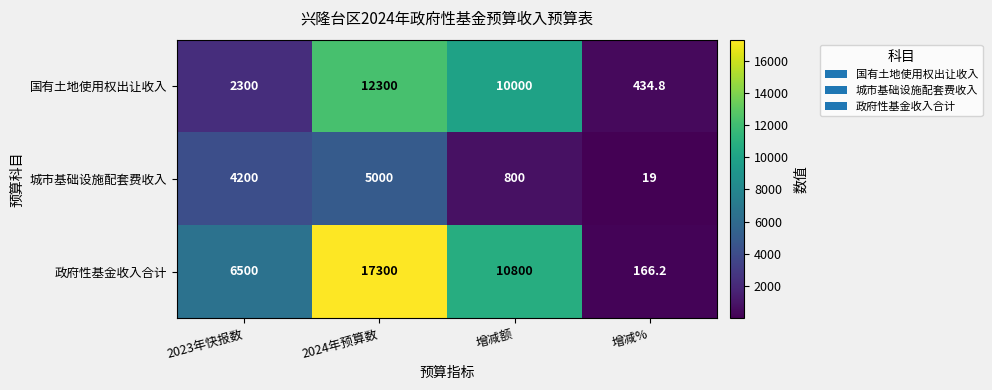

Rank the series at 2023年快报数 from lowest to highest value.

国有土地使用权出让收入, 城市基础设施配套费收入, 政府性基金收入合计